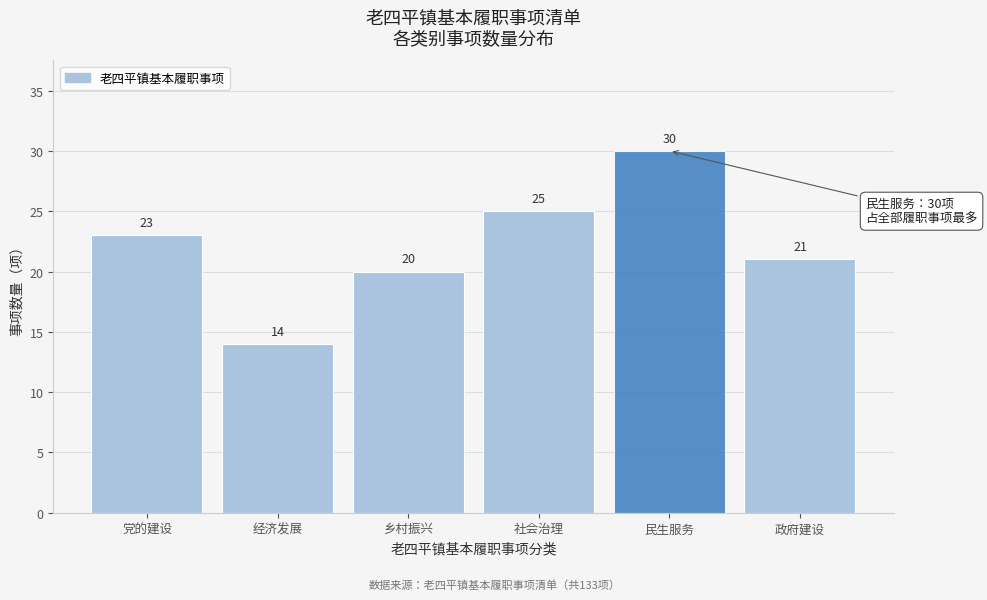

Reading left to right, transcribe all the data shown in this chart.

23	14	20	25	30	21